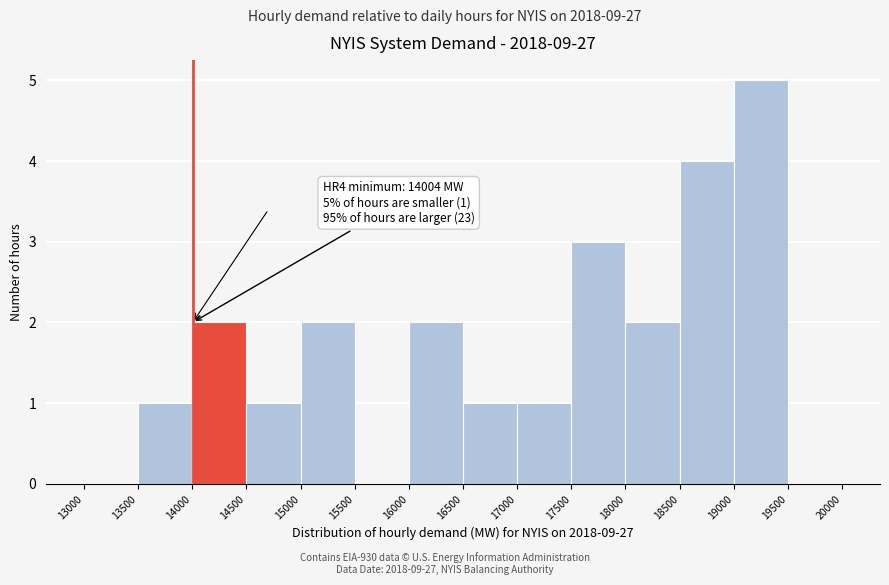

Over which range of the x-axis is the bar tallest?

19000 to 19500